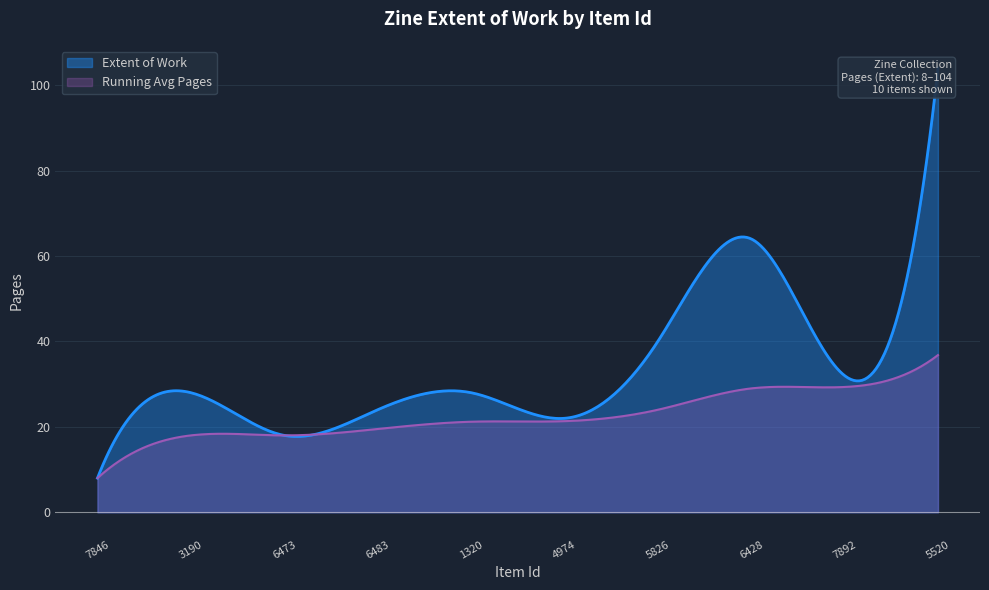

List the labels in order of value, smallest first.

7846, 6473, 4974, 6483, 3190, 1320, 7892, 5826, 6428, 5520